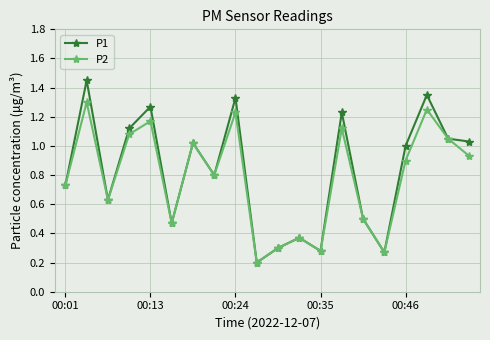

At how many categories does at least one series exceed 0?

20